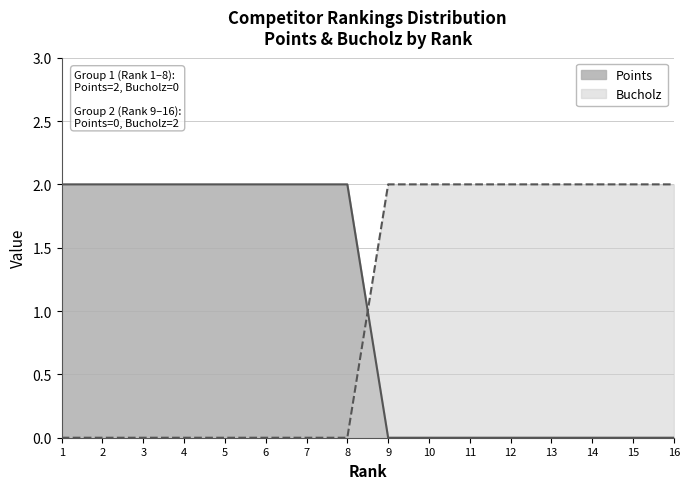

Reading left to right, transcribe all the data shown in this chart.

Points: 1=2	2=2	3=2	4=2	5=2	6=2	7=2	8=2	9=0	10=0	11=0	12=0	13=0	14=0	15=0	16=0
Bucholz: 1=0	2=0	3=0	4=0	5=0	6=0	7=0	8=0	9=2	10=2	11=2	12=2	13=2	14=2	15=2	16=2